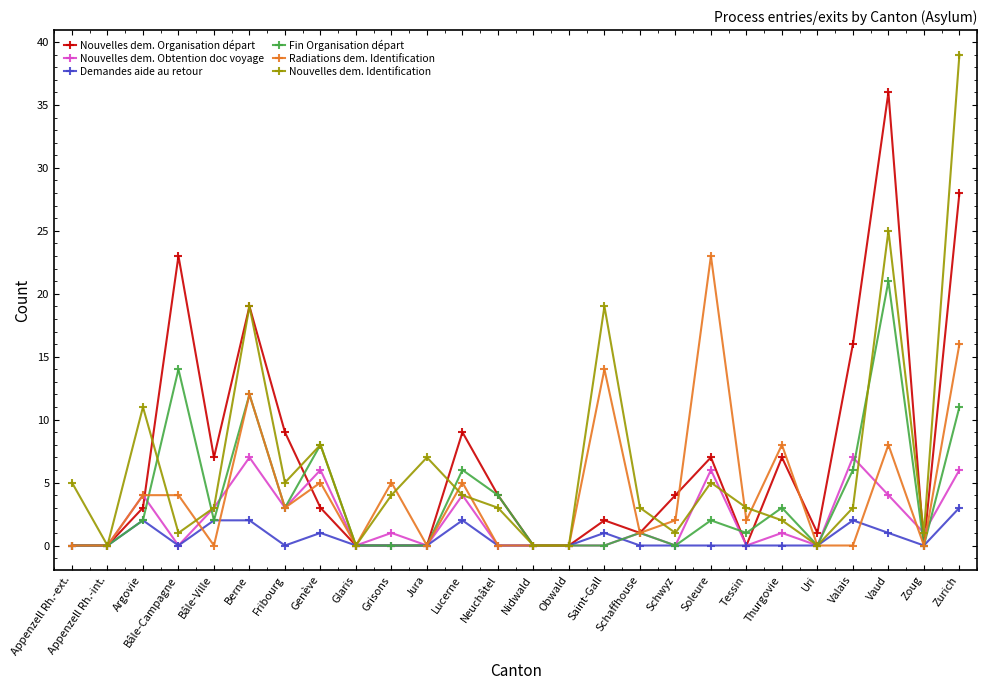

True or false: Nouvelles dem. Identification has a value of 4 at Grisons.

True